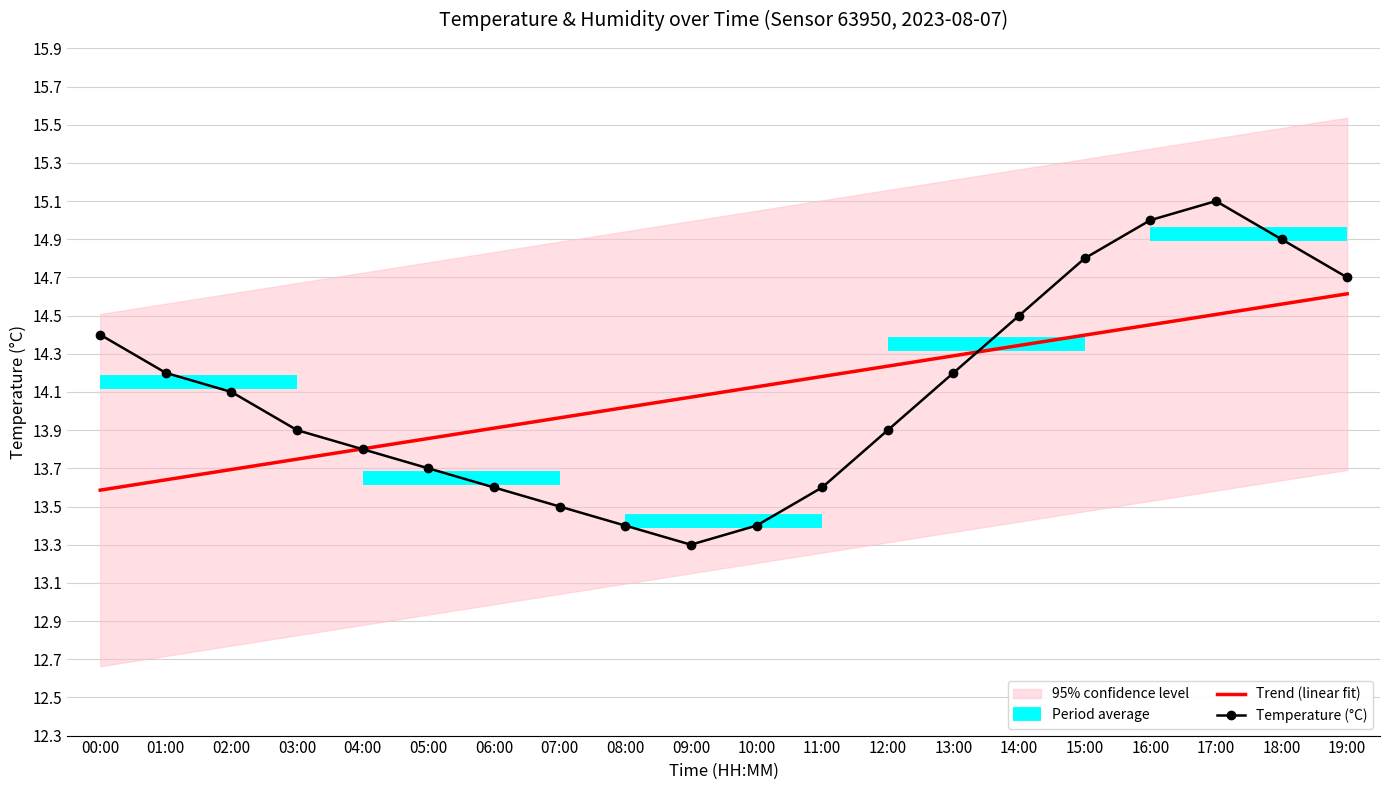

How many values are below 14?

10